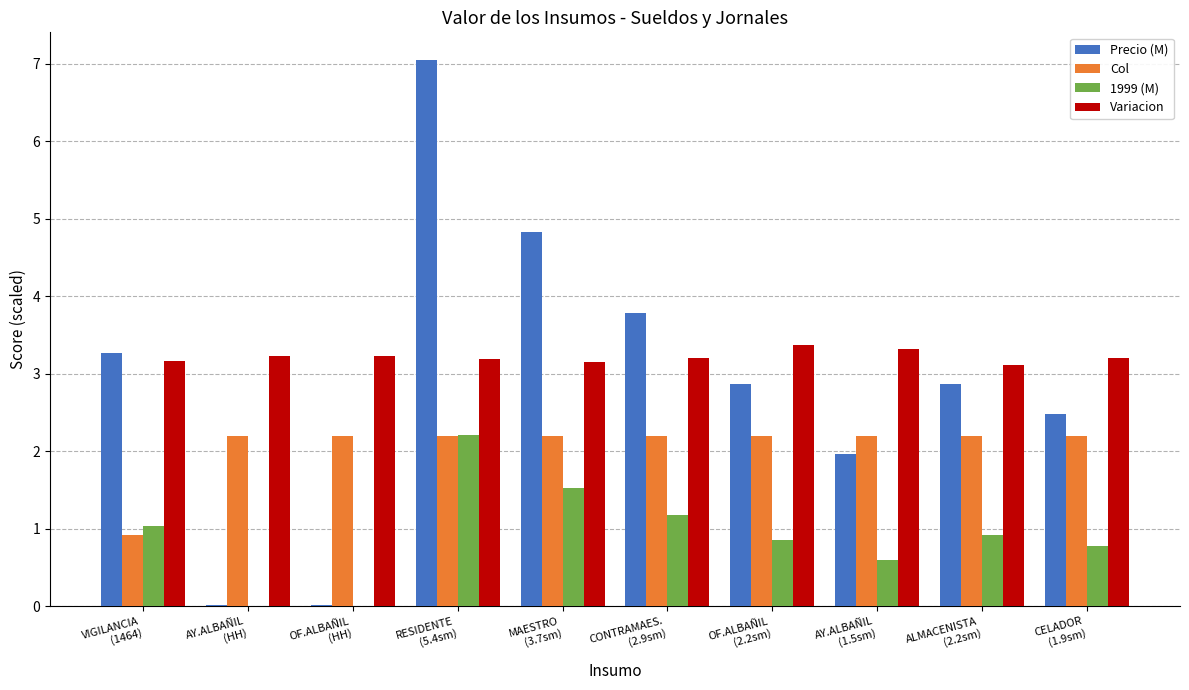

What is the sum of all Variacion values?

32.2